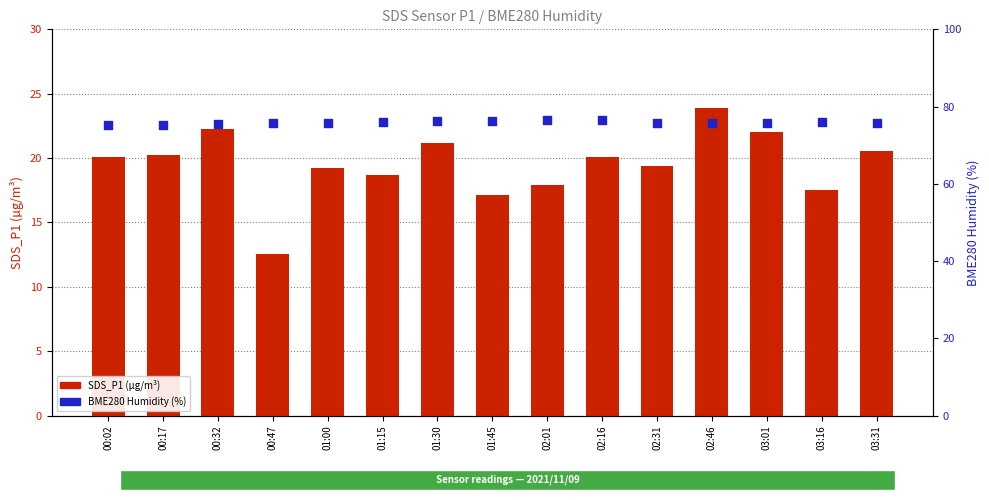

Is the value of BME280 Humidity (%) at 02:01 greater than the value of SDS_P1 (µg/m³) at 00:02?

Yes